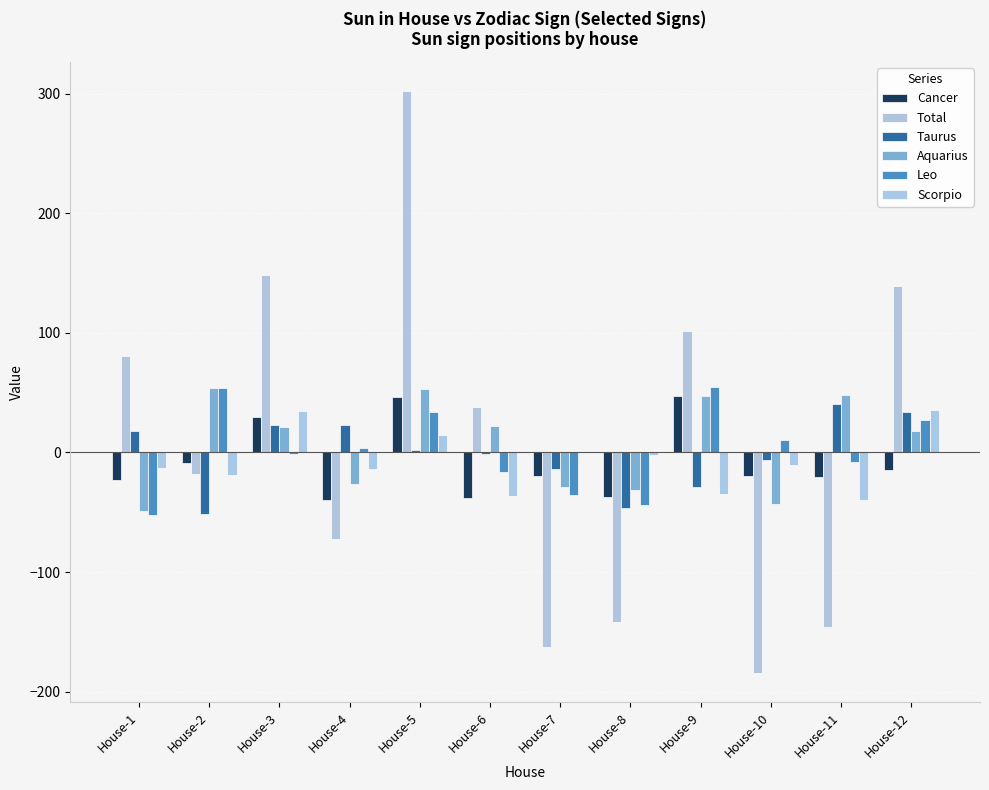

What is the sum of the Taurus values at House-1 and House-12?

51.4